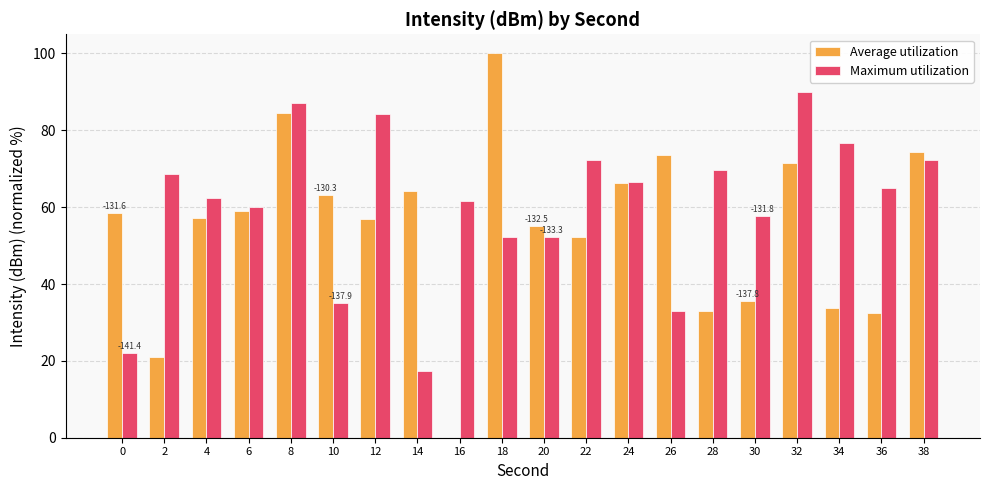

What is the sum of the Maximum utilization values at 16 and 2?

130.2